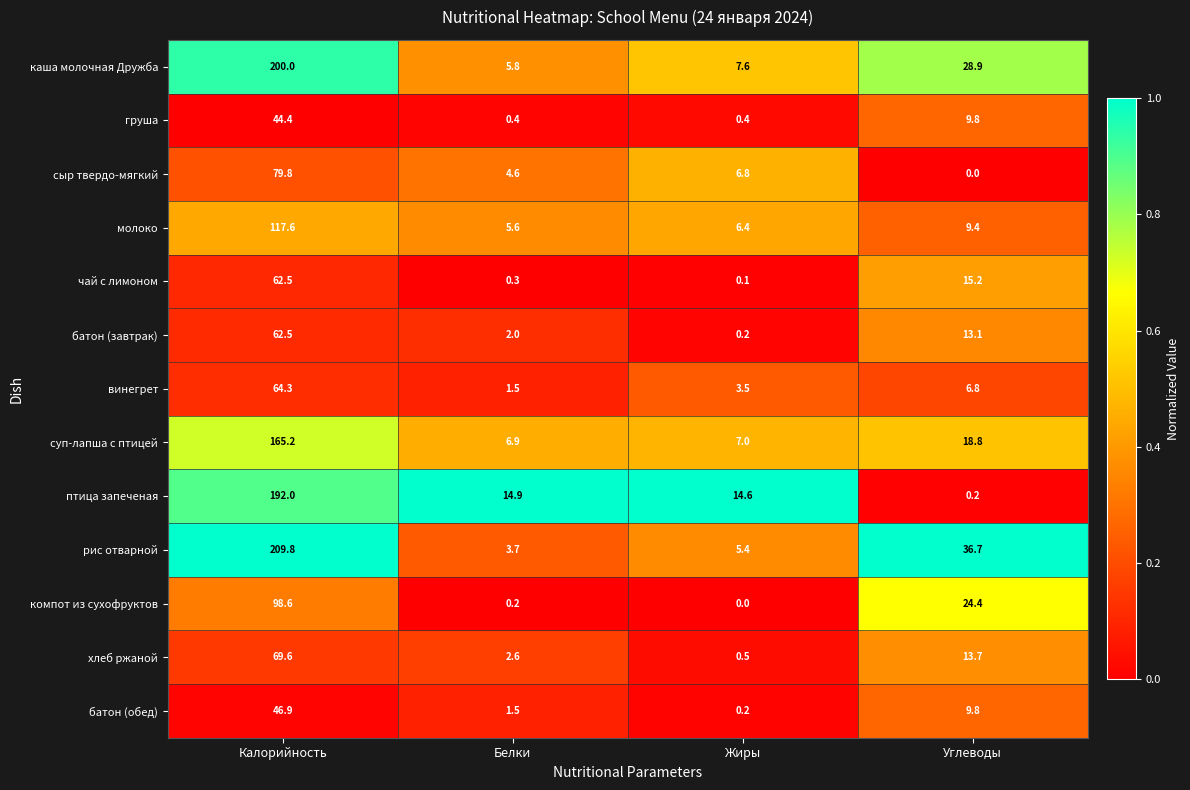

What is the average value of the винегрет series?

19.0